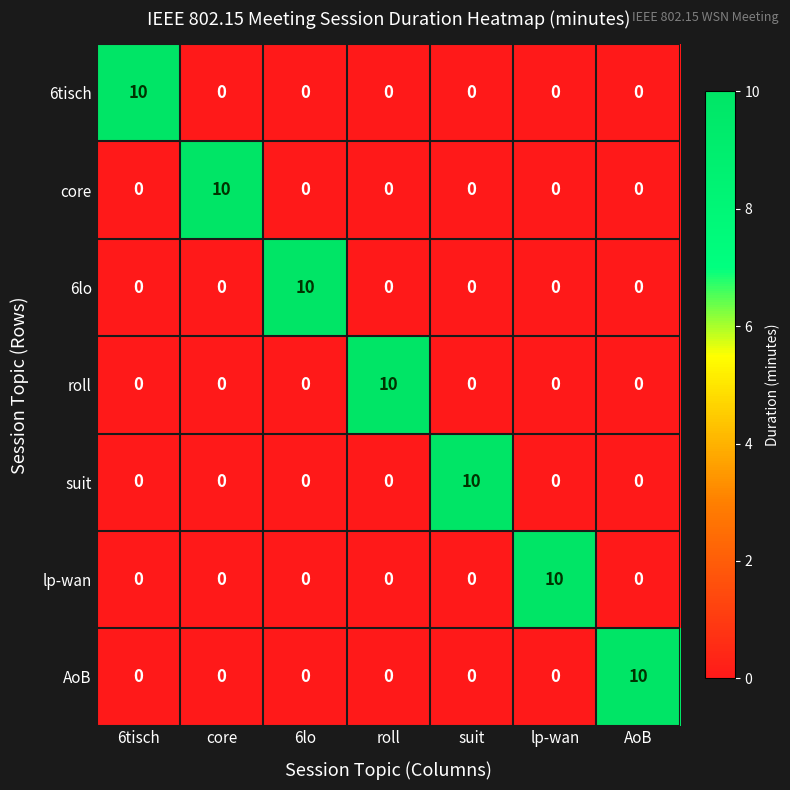

The value of core at core is 10. True or false?

True